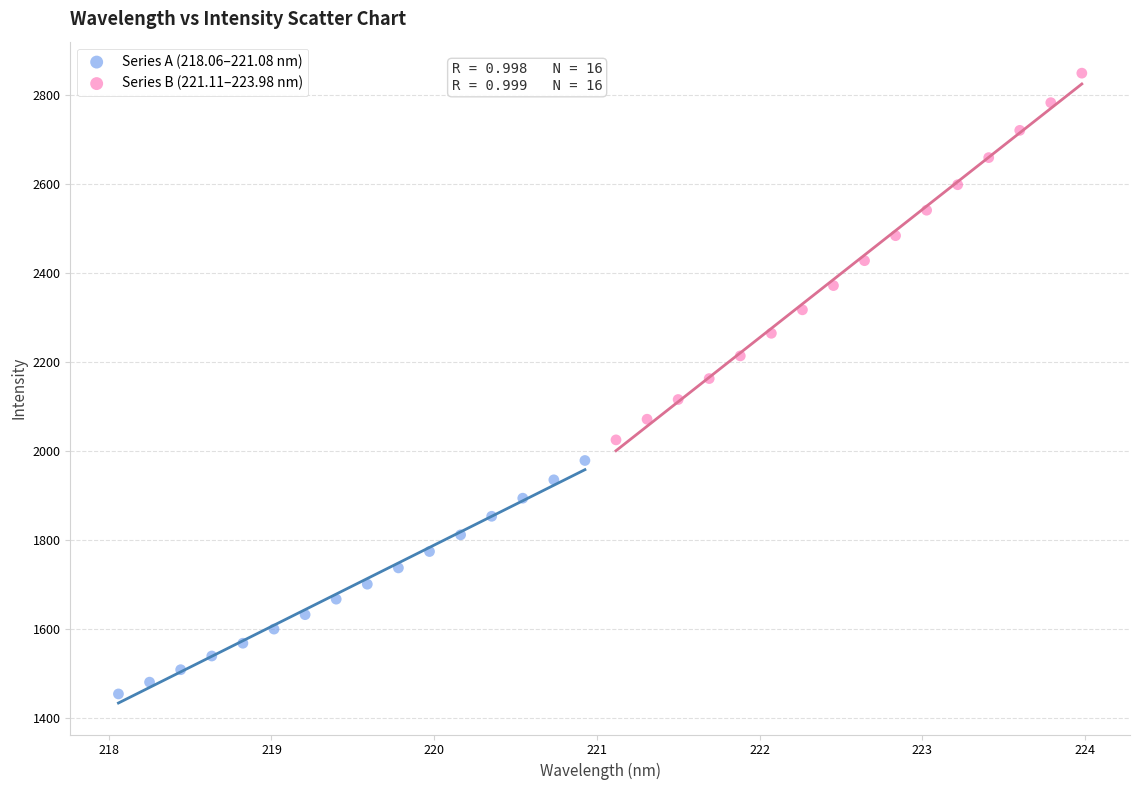

What are all the series names shown in the legend?

Series A (218.06–221.08 nm), Series B (221.11–223.98 nm)